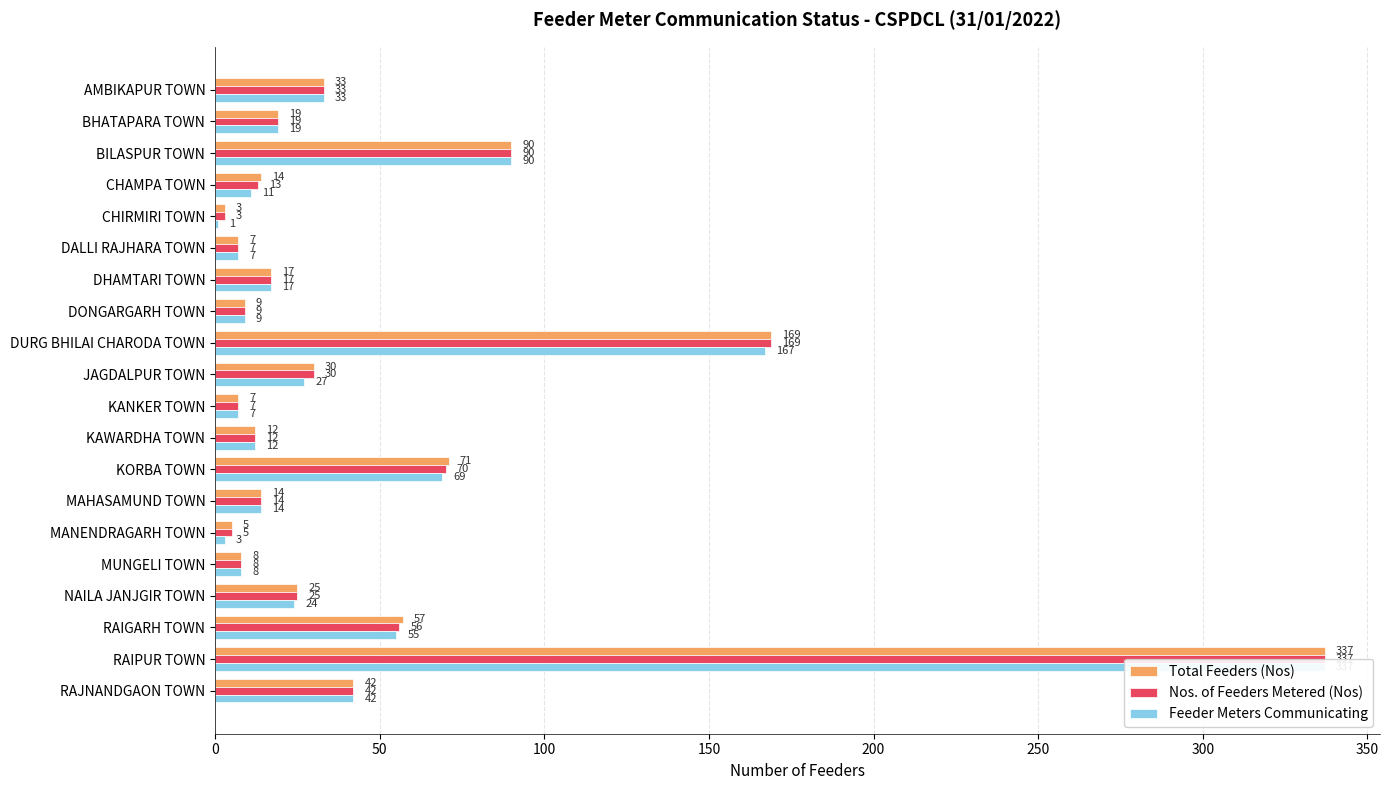

Rank the series by their average value, from highest to lowest.

Total Feeders (Nos), Nos. of Feeders Metered (Nos), Feeder Meters Communicating